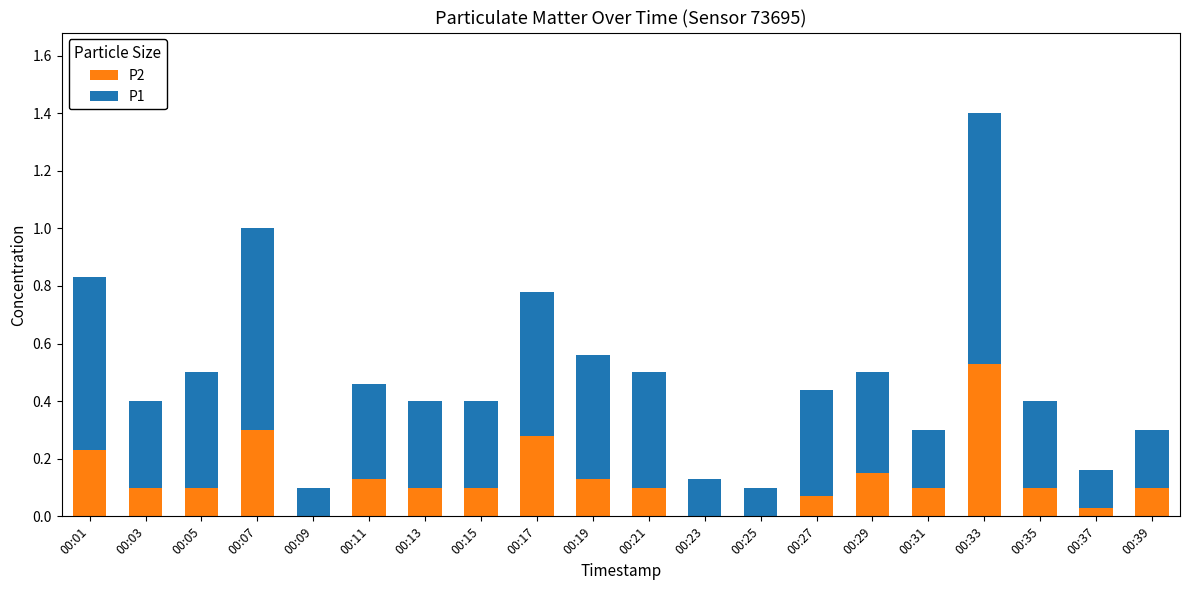

Is it true that P2 equals 0.5 at 00:33?

True